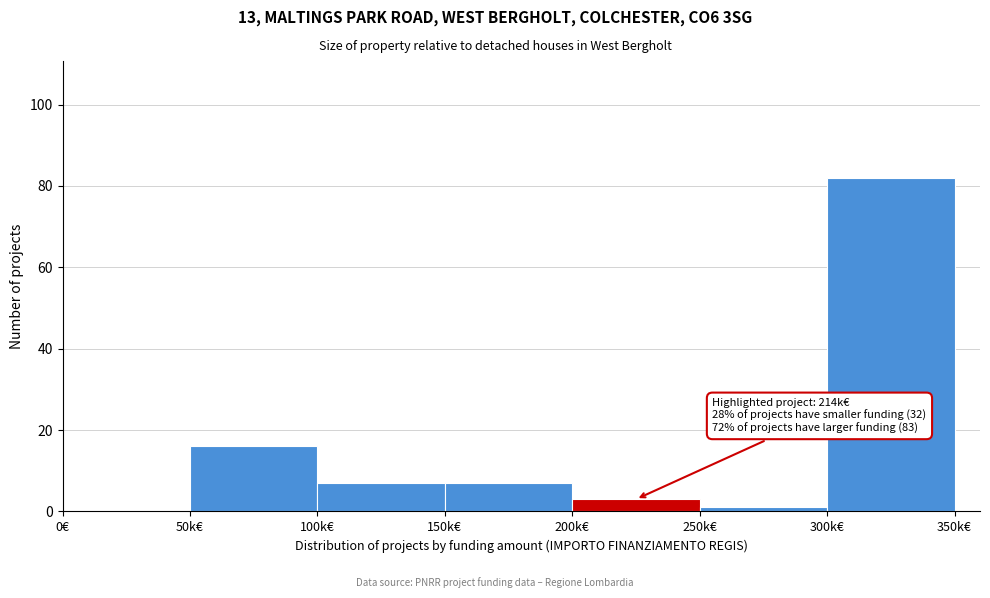

Reading right to left, what are all the values shown in this chart?

300k€=82	250k€=1	200k€=3	150k€=7	100k€=7	50k€=16	0€=0